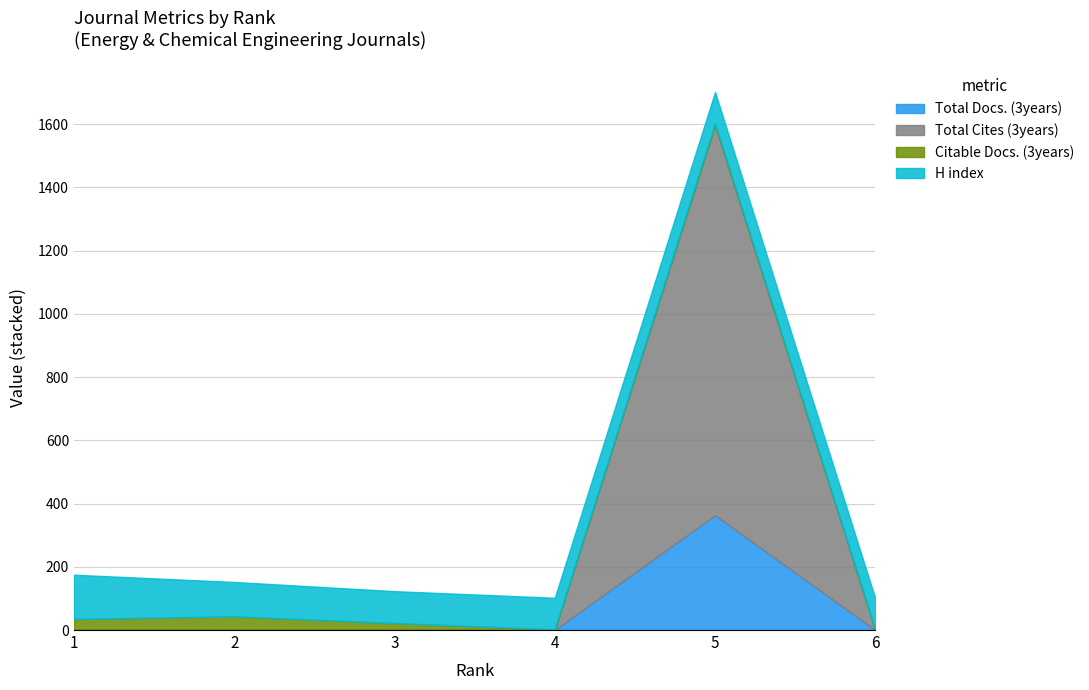

The value of Citable Docs. (3years) at 2 is 43. True or false?

True